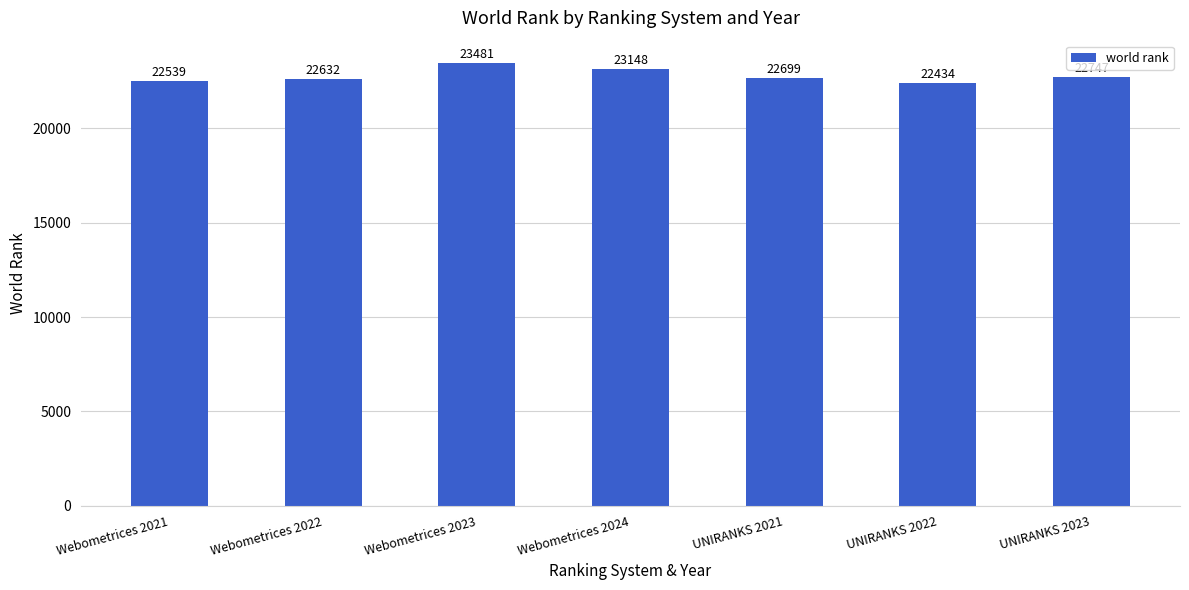

What is the label of the 1st bar from the right?

UNIRANKS 2023